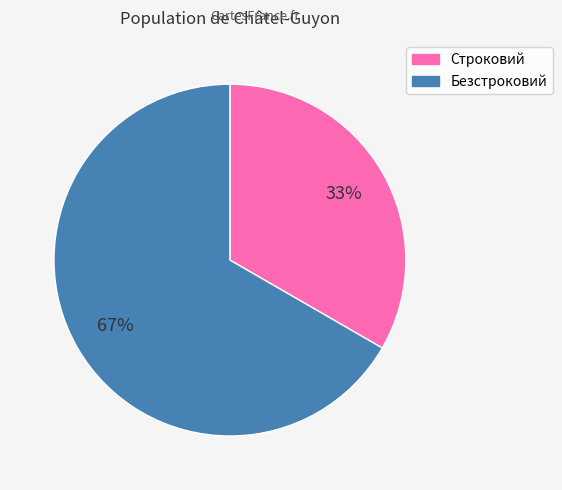

True or false: Строковий accounts for 39% of the total.

False